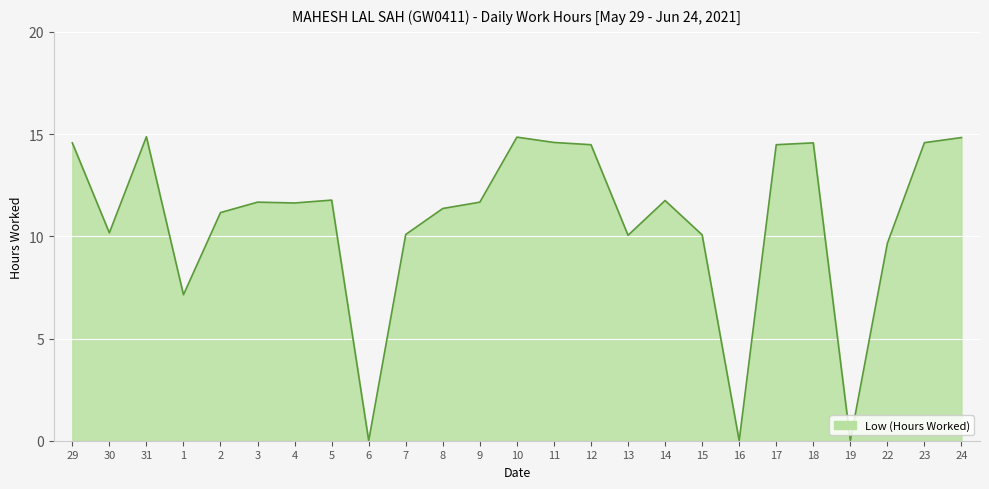

What is the difference between the values at 15 and 31?

4.8